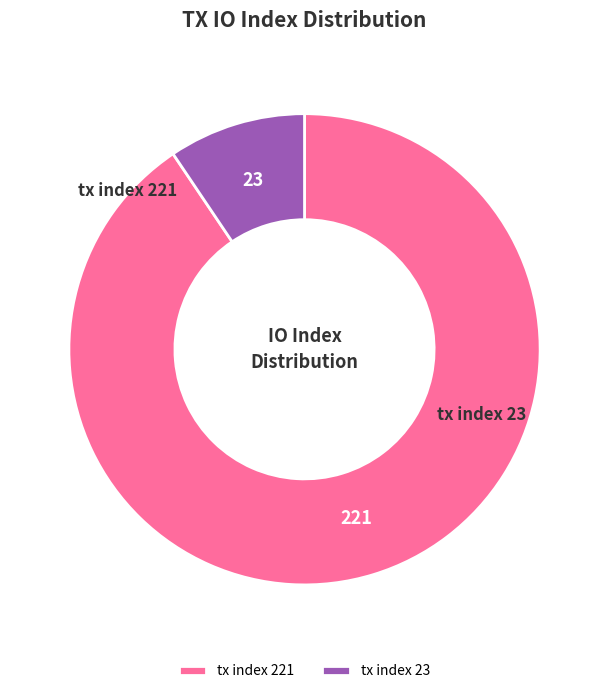

Rank the categories by value from highest to lowest.

tx index 221, tx index 23